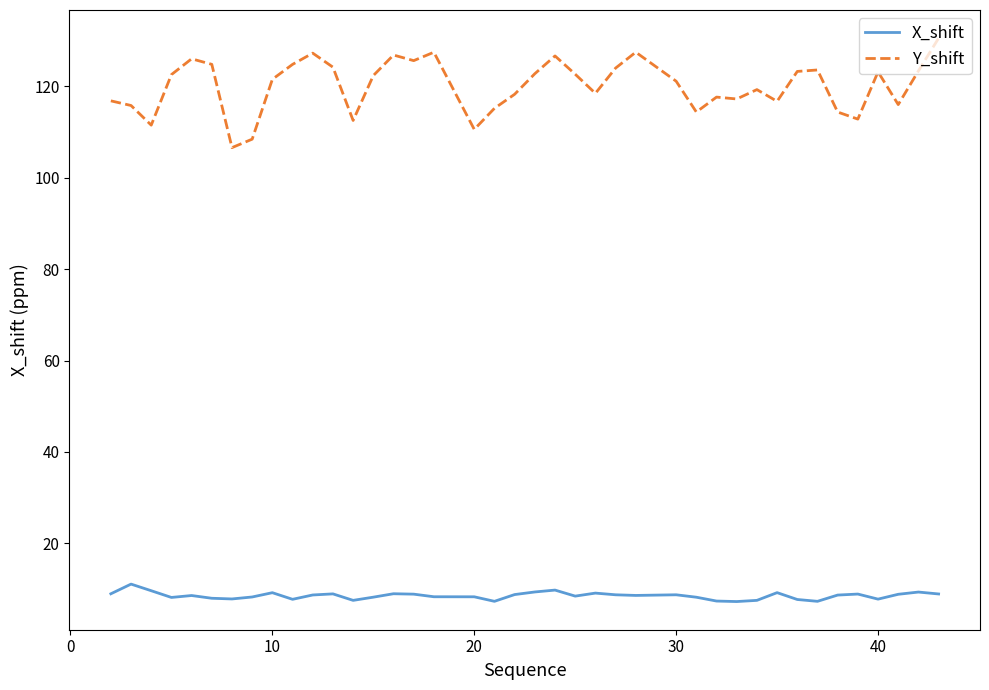

What is the difference between the maximum and minimum values in the X_shift series?

3.8